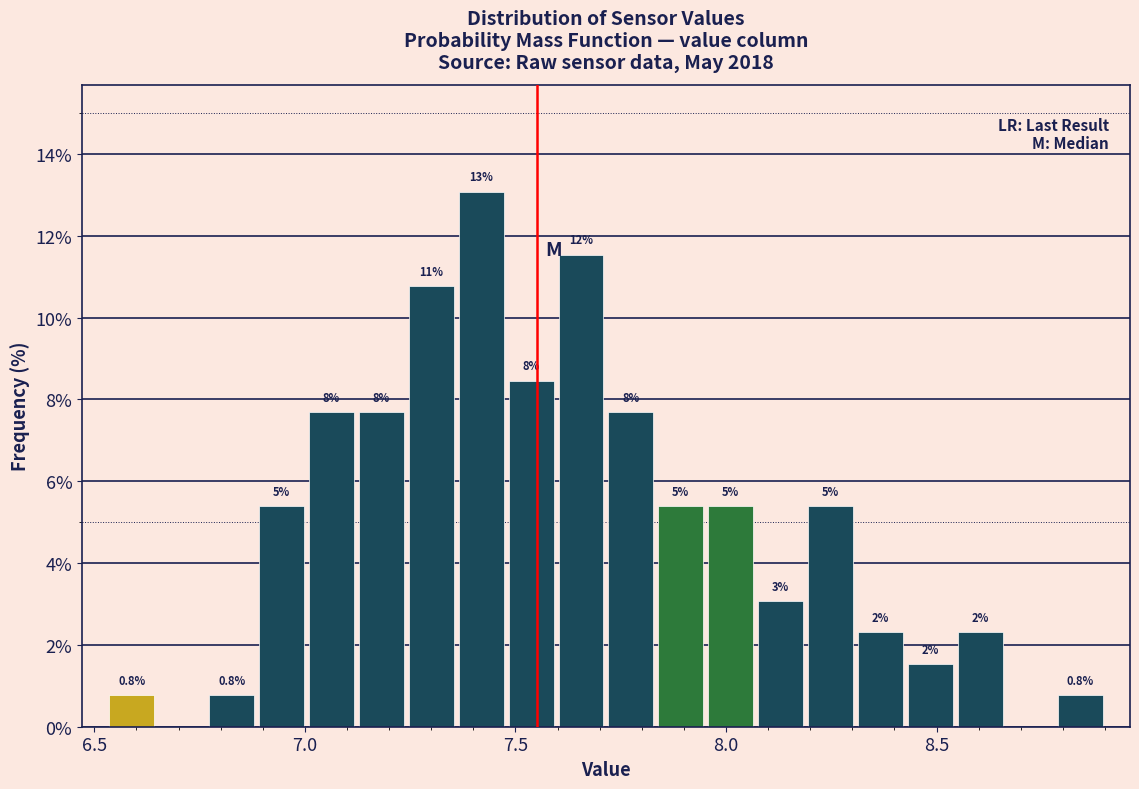

Around what value on the x-axis is the tallest bar? Give the approximate position of its centre, as read against the axis.

7.40